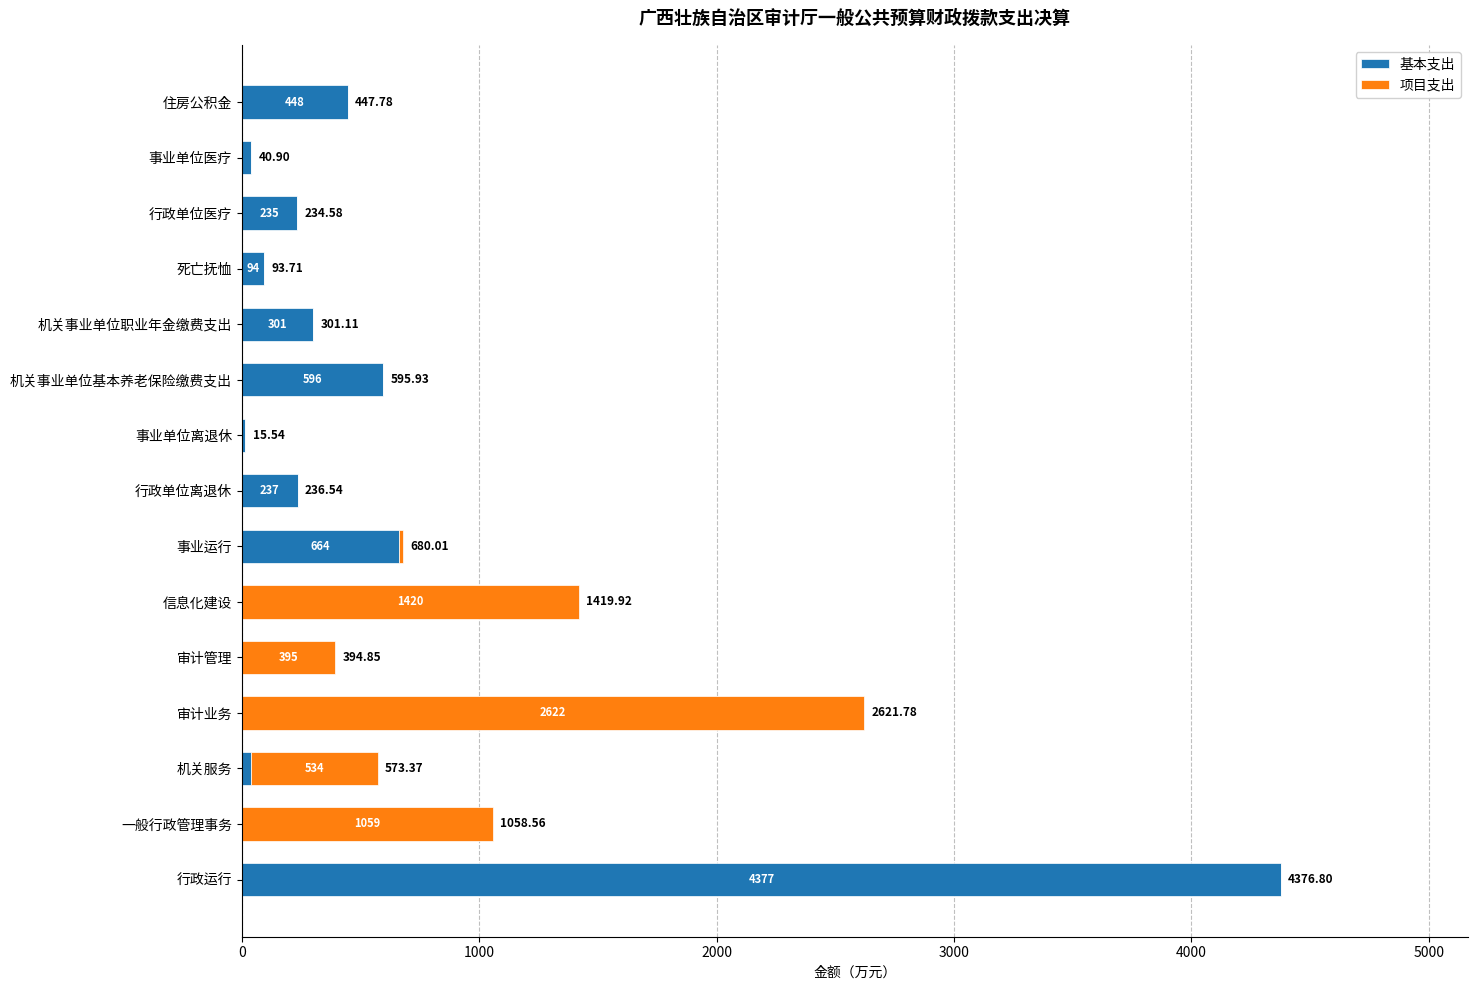

What are all the series names shown in the legend?

基本支出, 项目支出